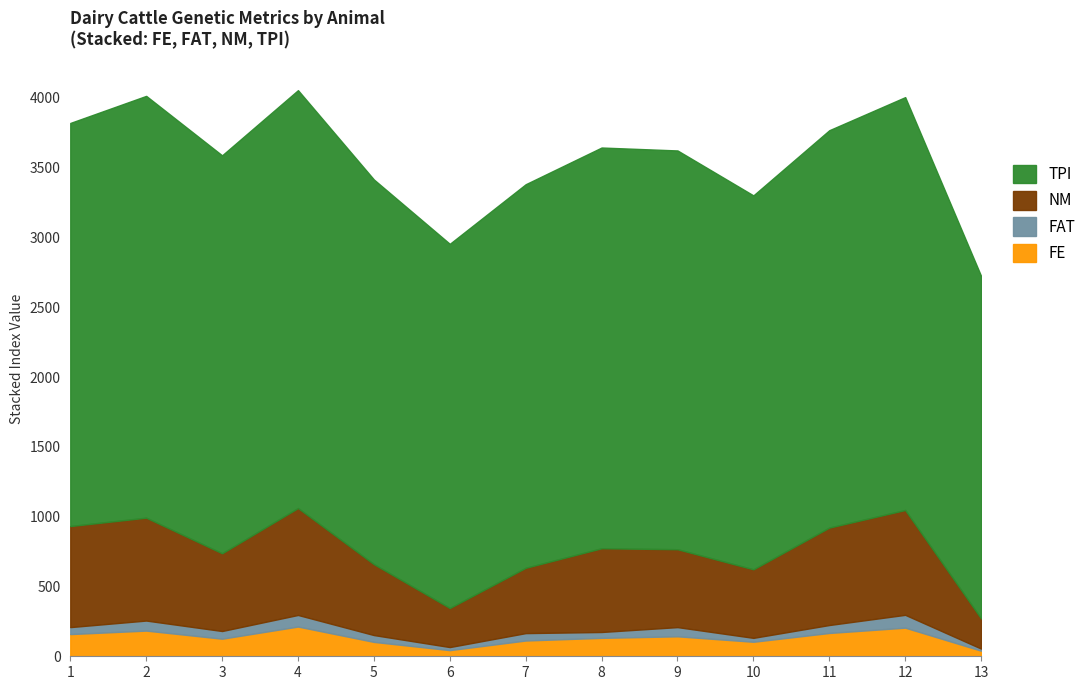

Is it true that NM equals 303 at 3?

False